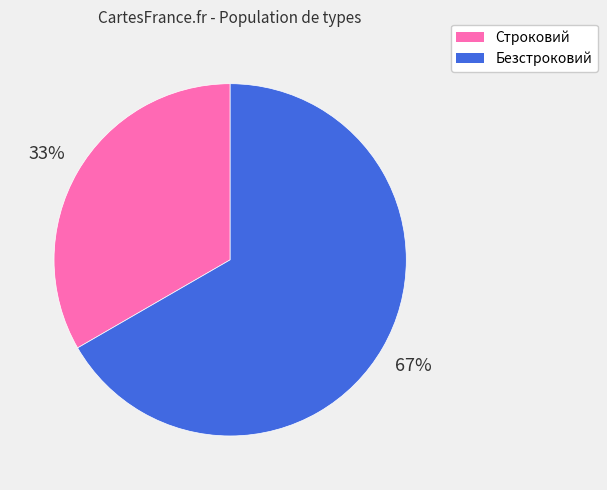

Do Безстроковий and Строковий together represent more than half of the pie?

Yes